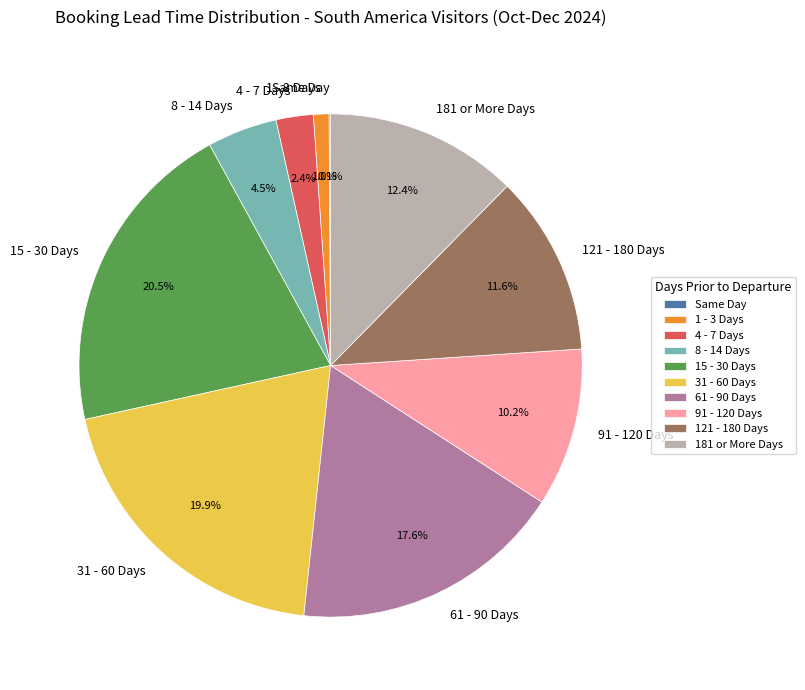

Combined, do 91 - 120 Days and 121 - 180 Days account for over 50%?

No